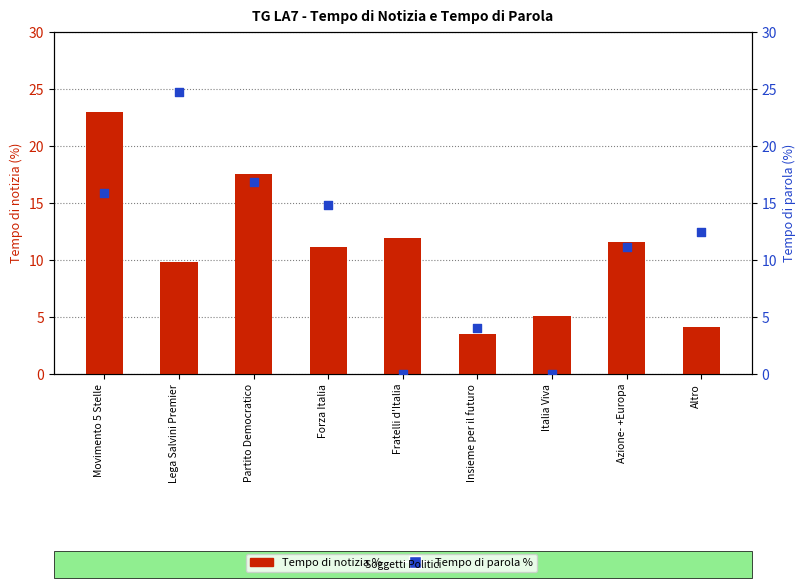

At which category is the sum across all series the highest?

Movimento 5 Stelle